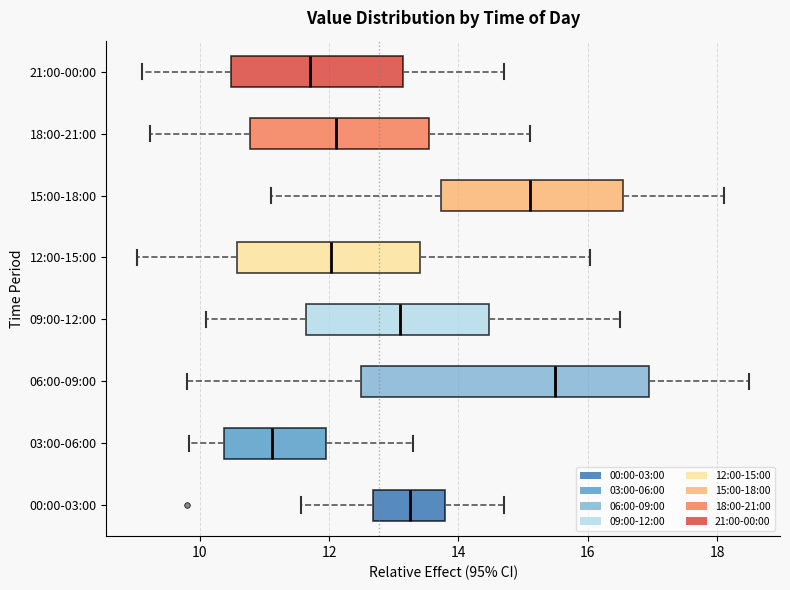

Reading bottom to top, transcribe this box plot: for each box, give where its median line is, the range the box spans, and where its two whiskers end, as read against the x-axis. The values are not printed on the chart, so give them approximately, as read against the axis.

00:00-03:00: median 13.2, box 12.6 to 13.8, whiskers 11.6 to 14.8
03:00-06:00: median 11.2, box 10.4 to 12.0, whiskers 9.8 to 13.4
06:00-09:00: median 15.6, box 12.4 to 17.0, whiskers 9.8 to 18.6
09:00-12:00: median 13.2, box 11.6 to 14.4, whiskers 10.2 to 16.6
12:00-15:00: median 12.0, box 10.6 to 13.4, whiskers 9.0 to 16.0
15:00-18:00: median 15.2, box 13.8 to 16.6, whiskers 11.2 to 18.2
18:00-21:00: median 12.2, box 10.8 to 13.6, whiskers 9.2 to 15.2
21:00-00:00: median 11.8, box 10.4 to 13.2, whiskers 9.2 to 14.8